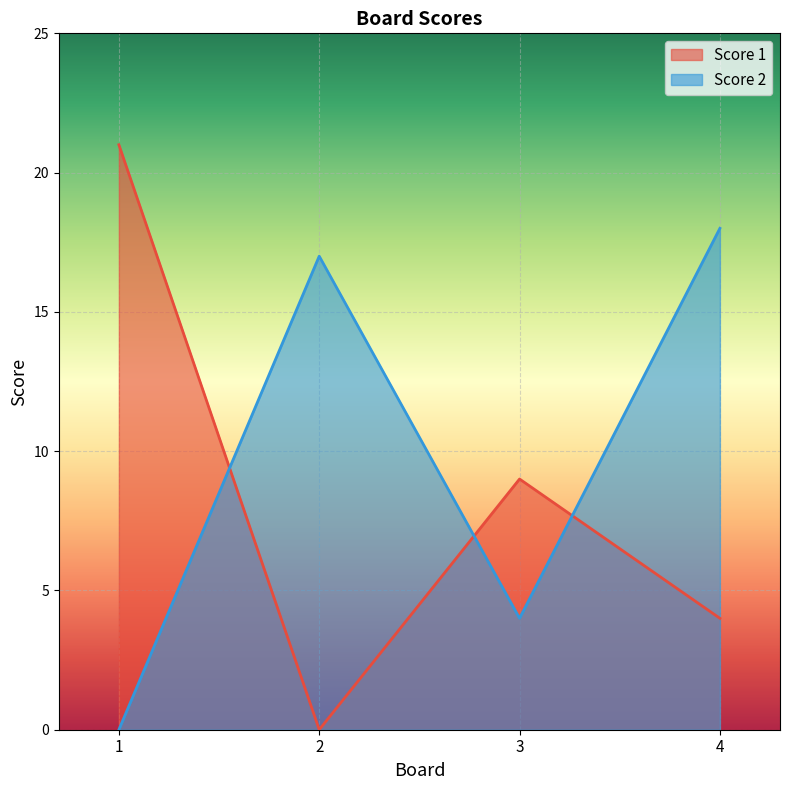

What is the value of the Score 1 point at the 4th from the left?

4